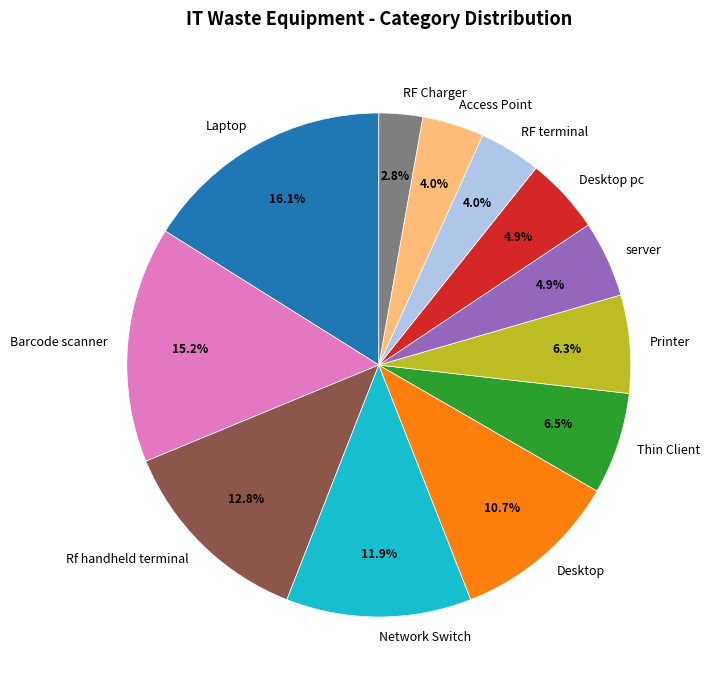

How many segments does this pie chart have?

12